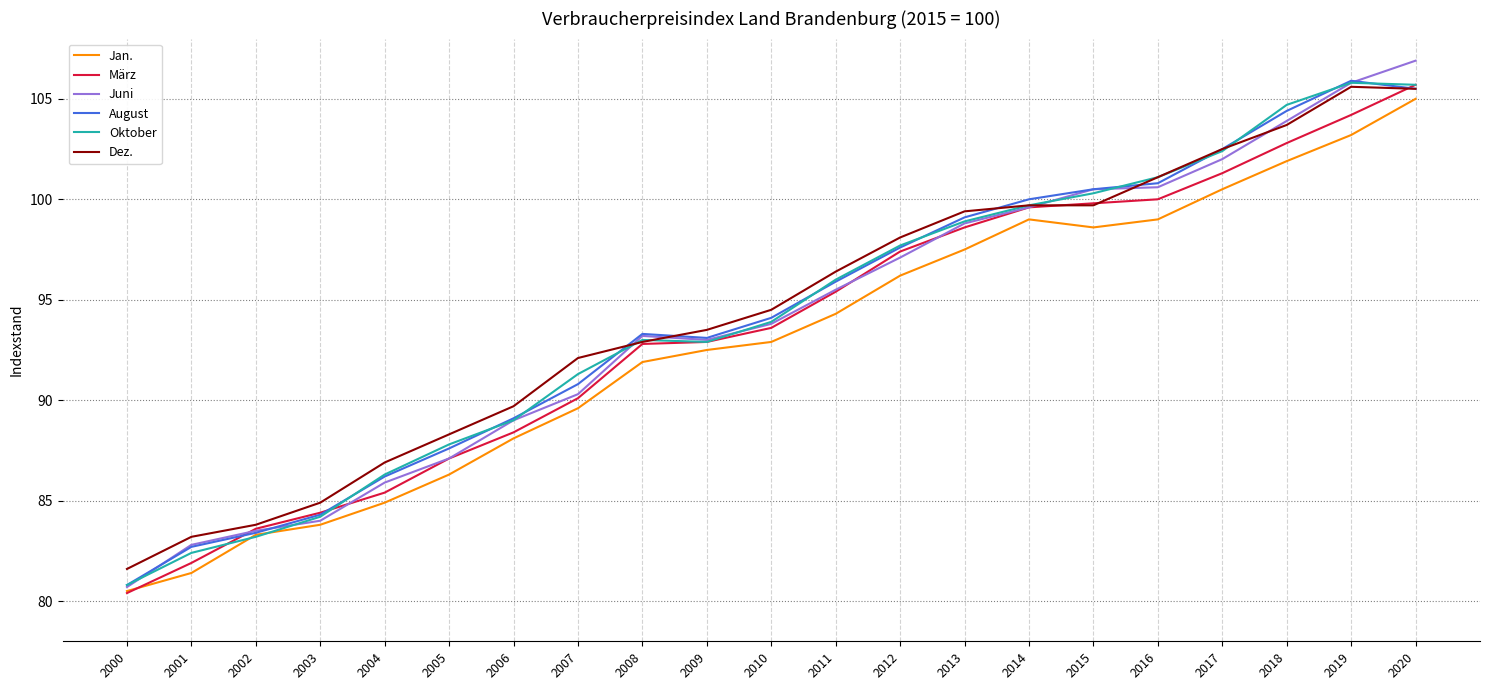

The value of Juni at 2012 is 164.9. True or false?

False